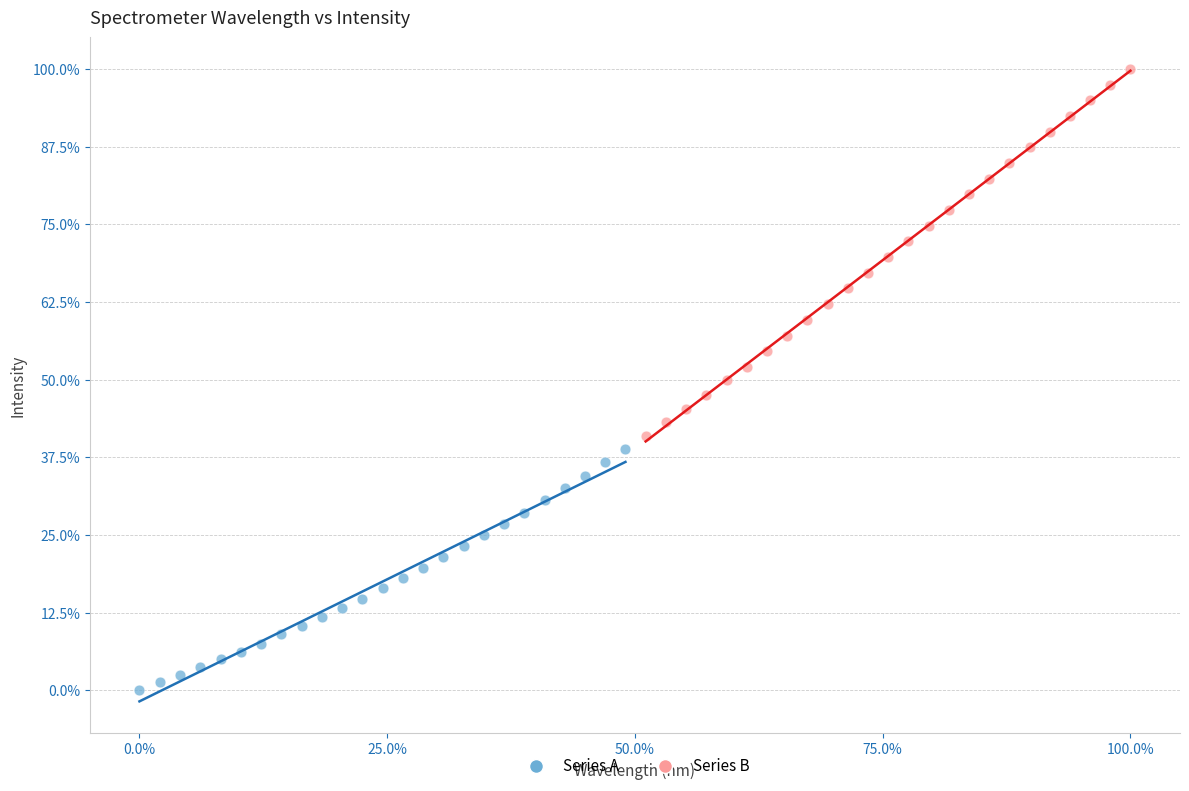

Which series reaches the maximum Y coordinate?

Series B